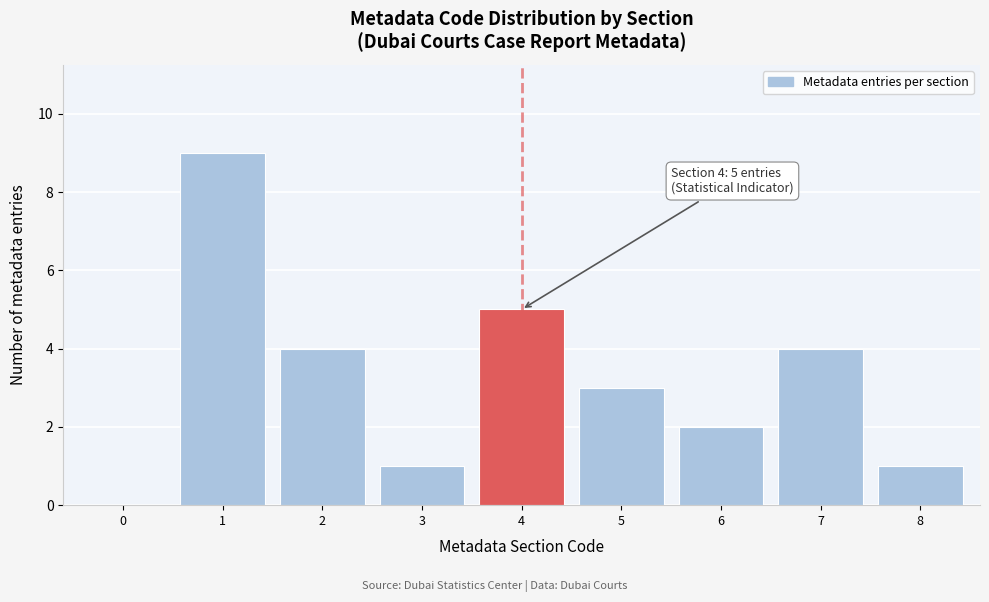

Reading left to right, transcribe all the data shown in this chart.

0=0	1=9	2=4	3=1	4=5	5=3	6=2	7=4	8=1